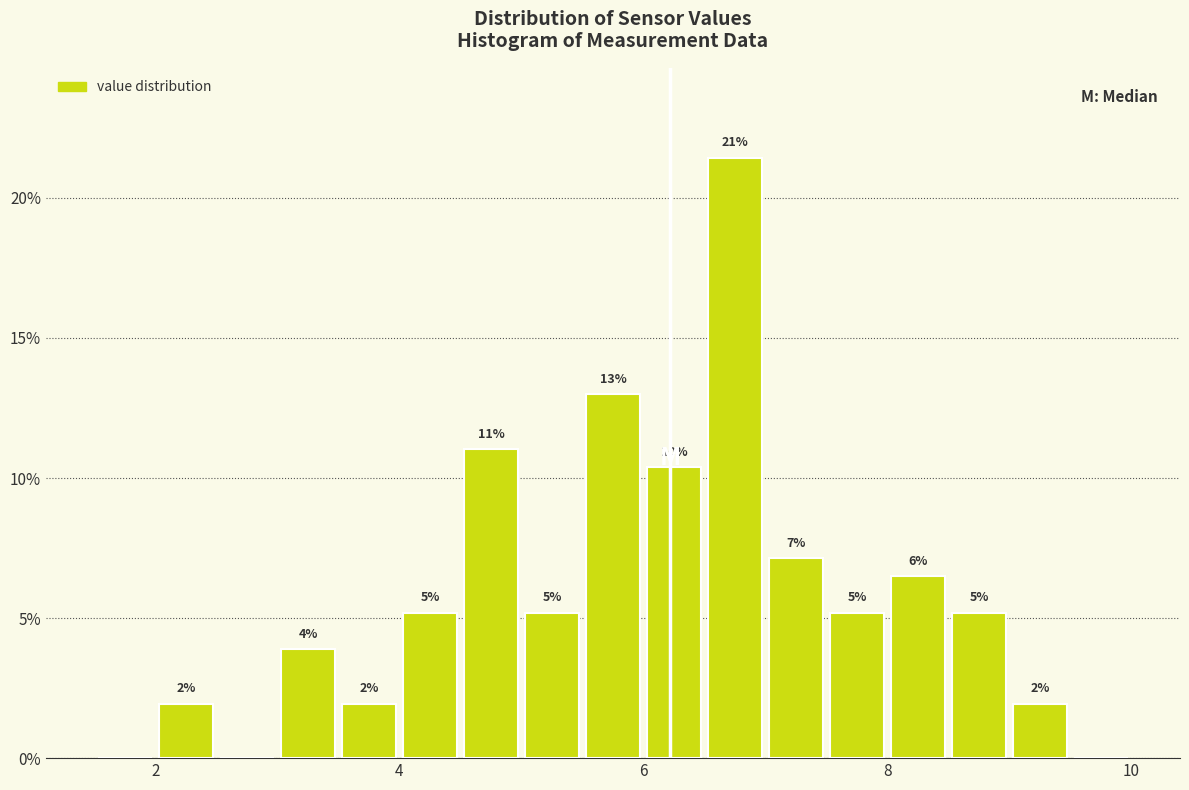

Read against the x-axis, roughly where is the centre of the tallest bar?

6.8